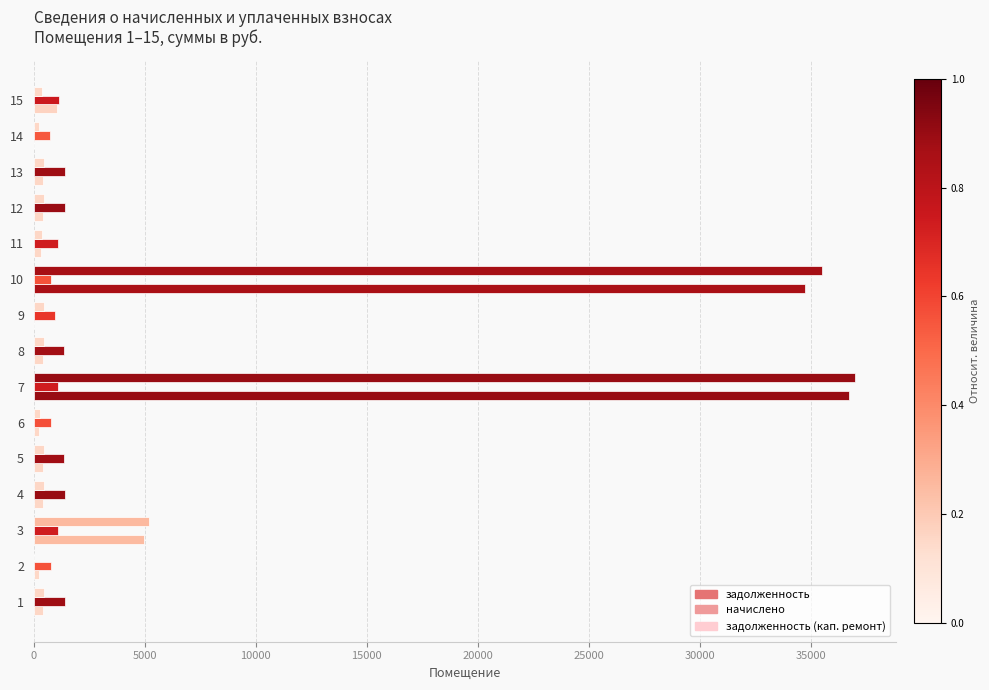

What is the value of the задолженность (кап. ремонт) bar at the 14th from the left?

251.8